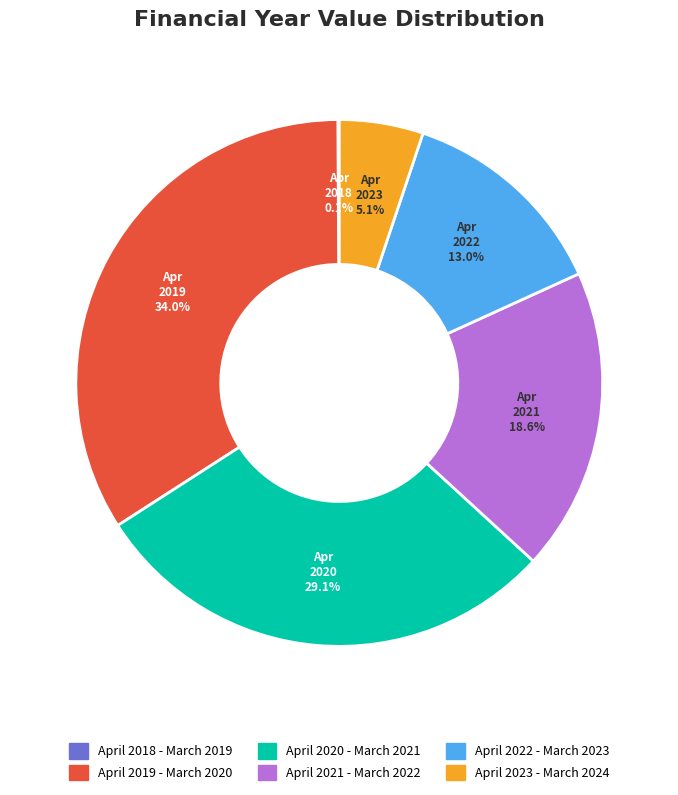

To the nearest percent, what is the difference between the largest and smallest slice percentages?

34%